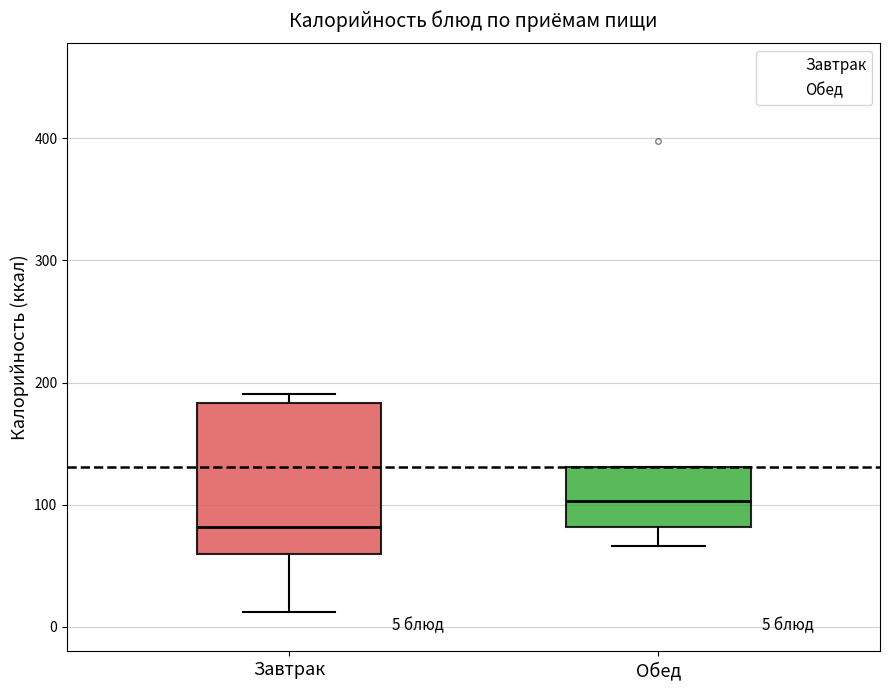

Which box has the highest median line?

Обед